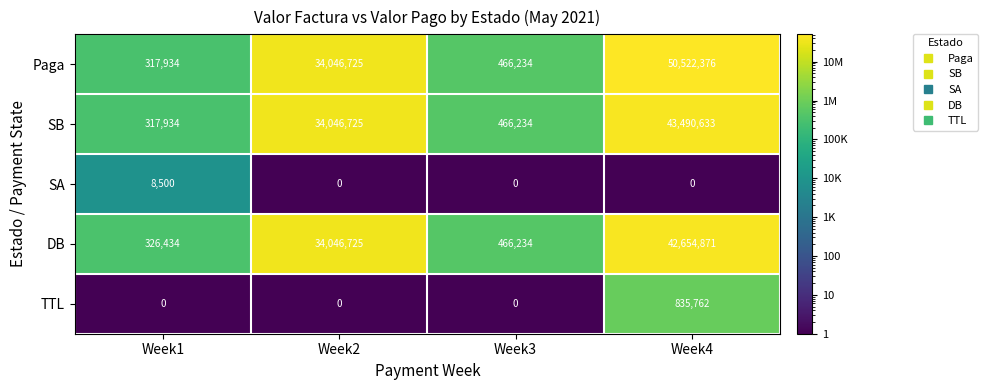

What is the average value of the Paga series?

21338317